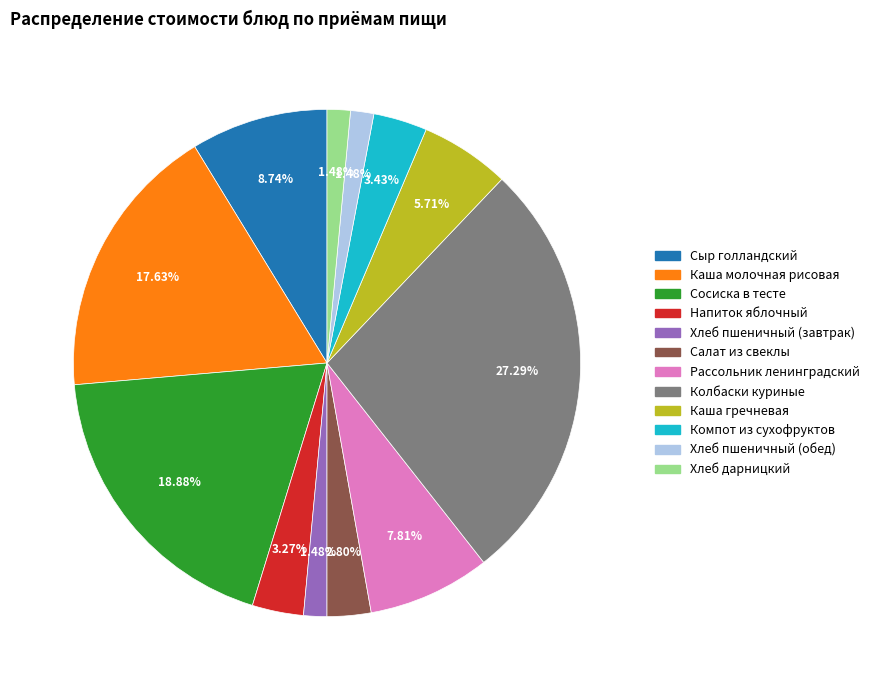

Do Сосиска в тесте and Рассольник ленинградский together represent more than half of the pie?

No